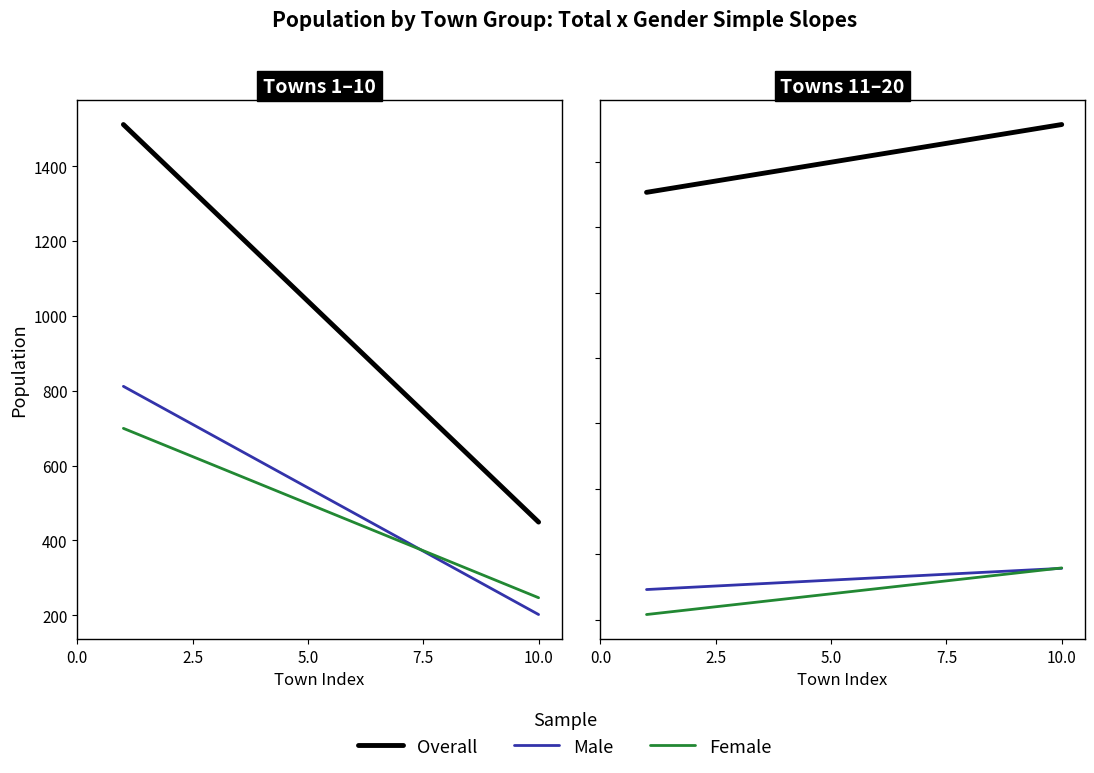

How many lines are shown in the chart?

3